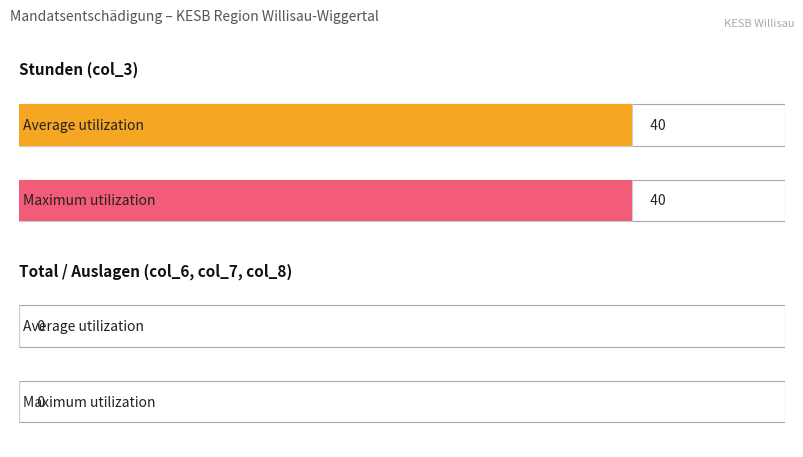

At Auslagen CHF, list the series in order from largest to smallest.

Average utilization, Maximum utilization